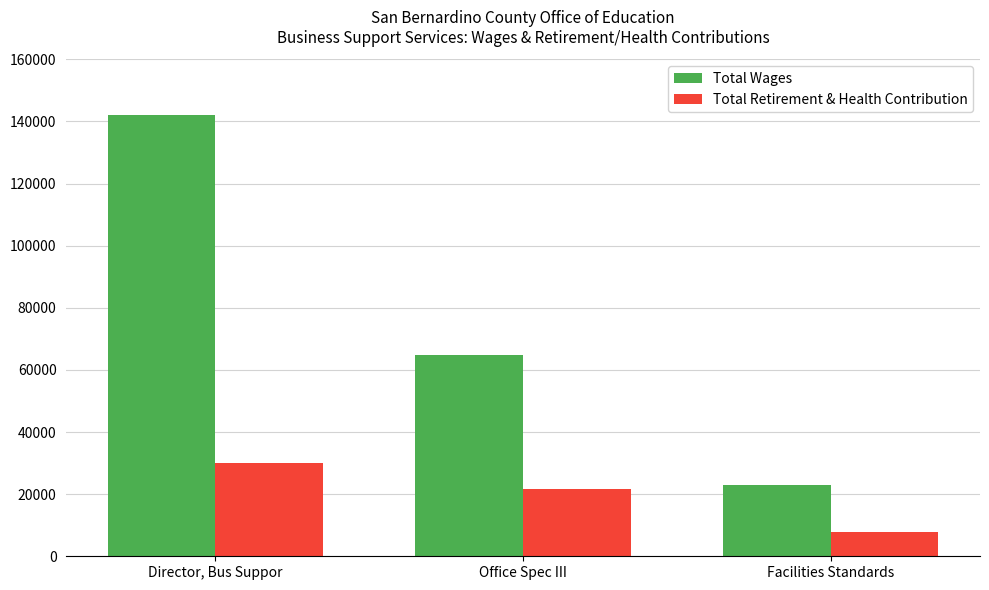

Reading right to left, transcribe all the data shown in this chart.

Total Wages: 23064	64793	142154
Total Retirement & Health Contribution: 7892	21571	30058